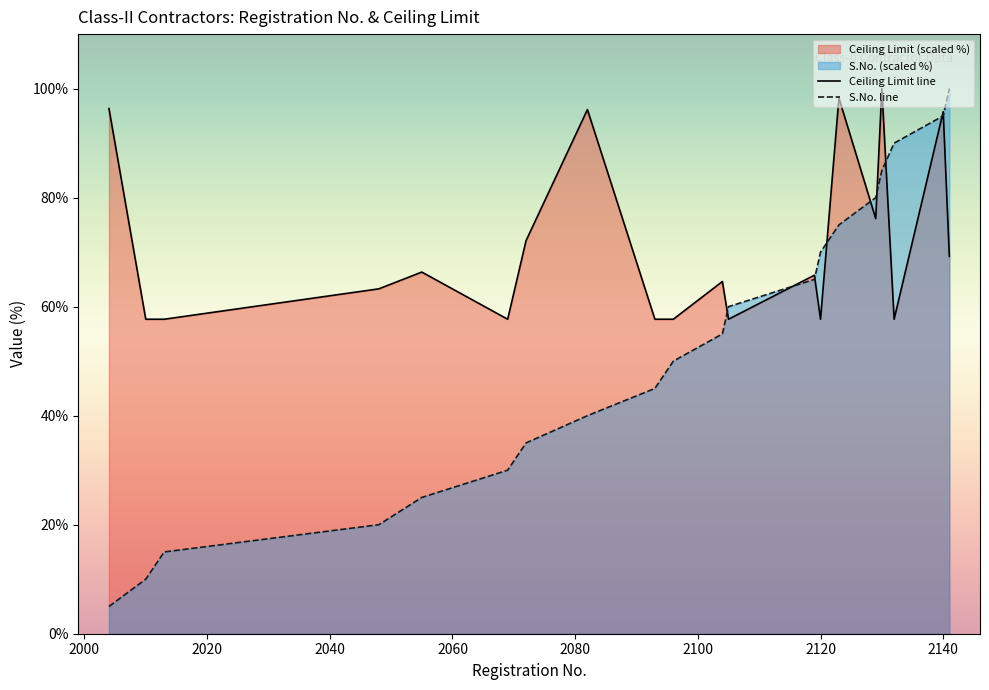

Rank the series by their average value, from lowest to highest.

S.No. line, Ceiling Limit line